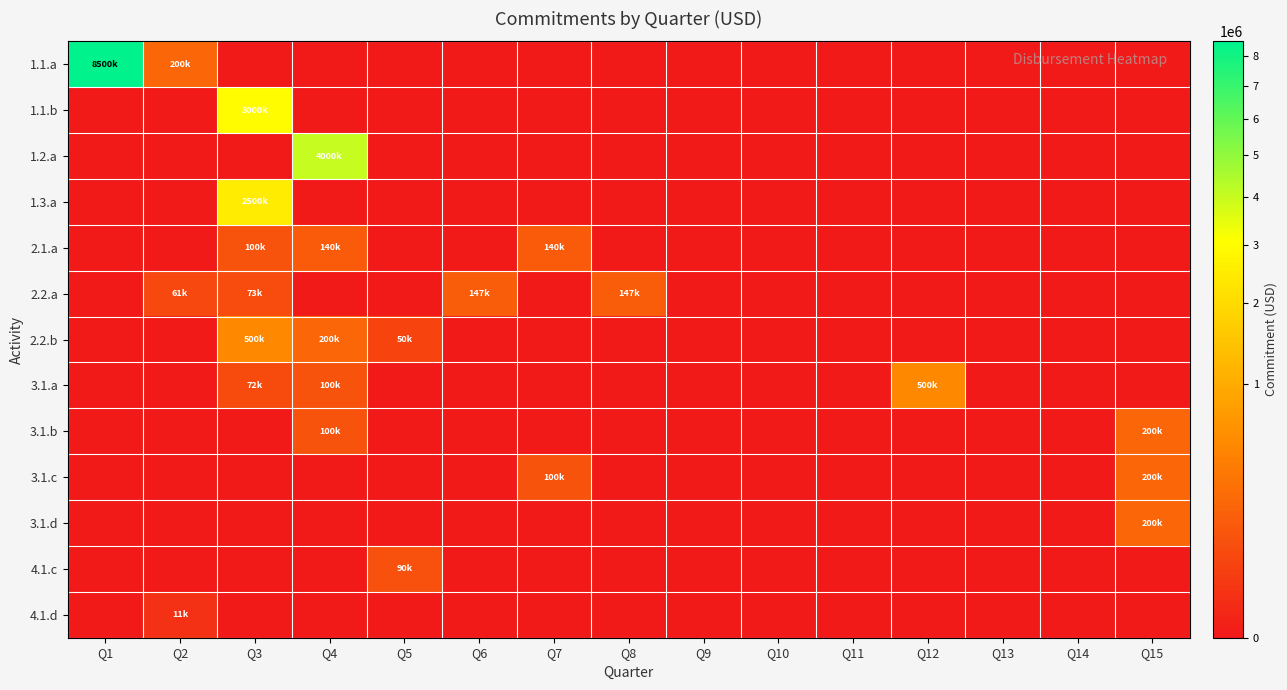

Which series has the largest total across all categories?

1.1.a